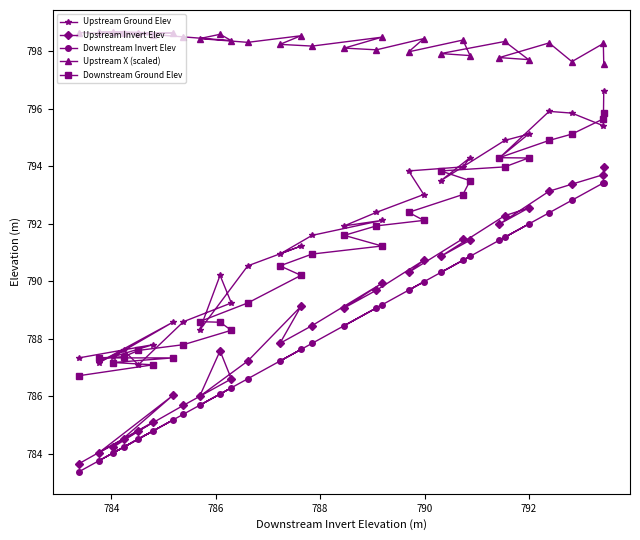

What is the value of the Upstream Ground Elev point at the 2nd from the left?

787.2